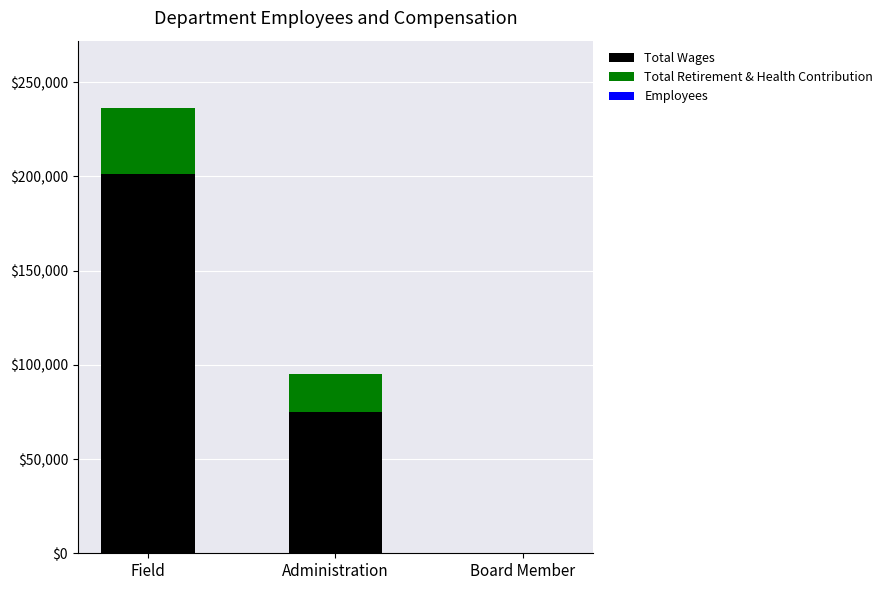

How many series are shown in this chart?

3